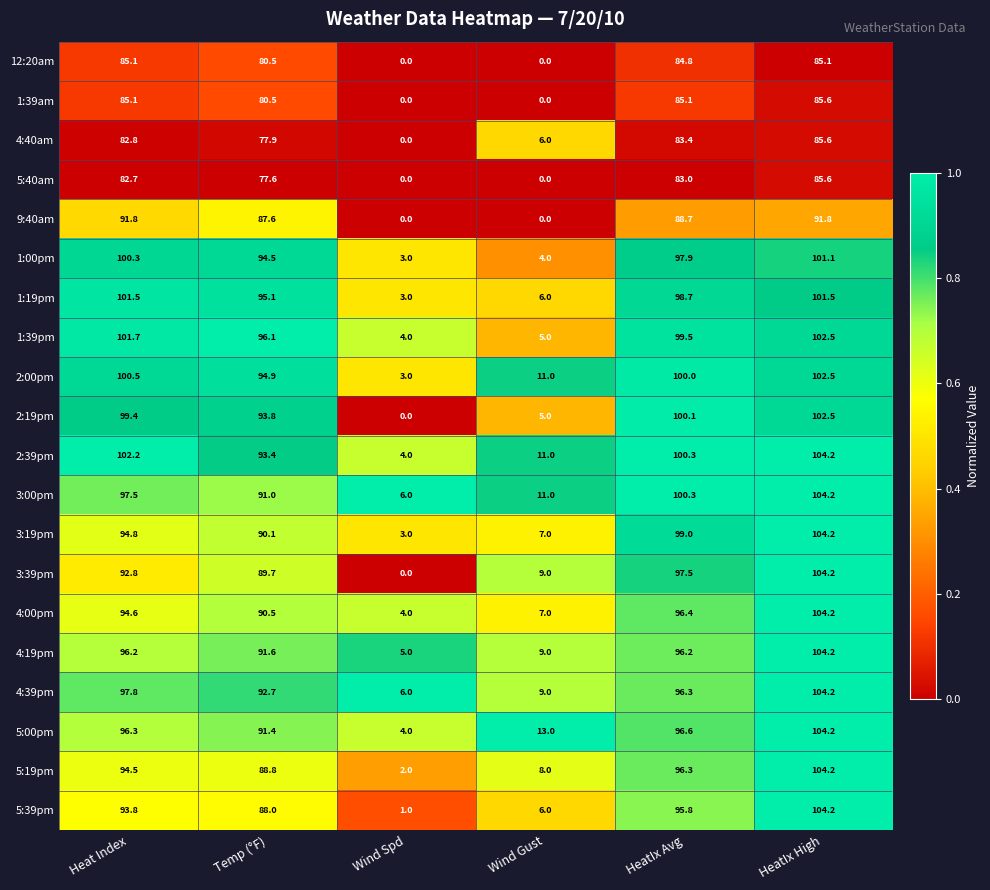

Count the number of data series in this chart.

20